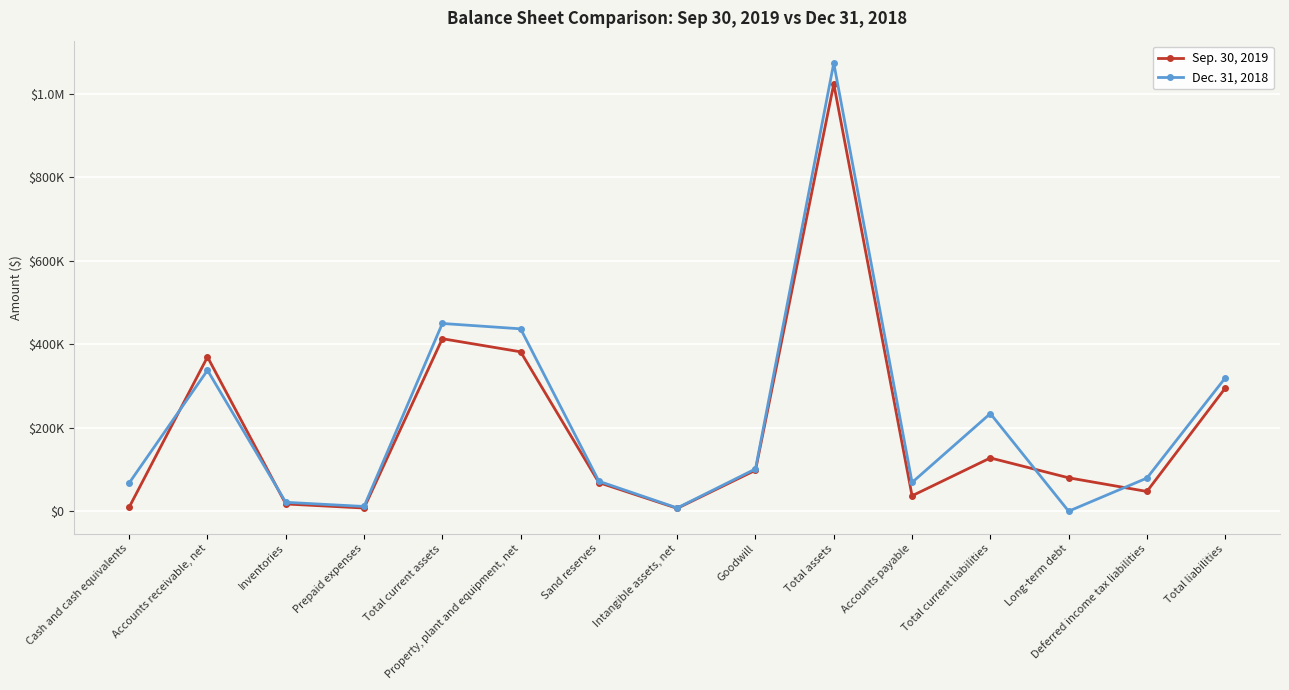

What are all the series names shown in the legend?

Sep. 30, 2019, Dec. 31, 2018